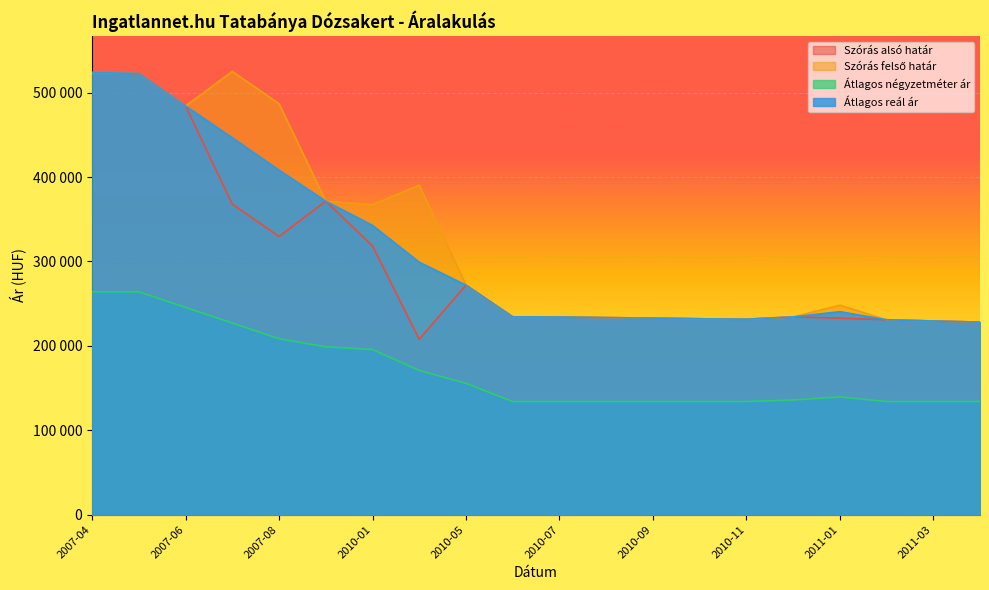

What is the label of the 2nd point from the right?

2011-03